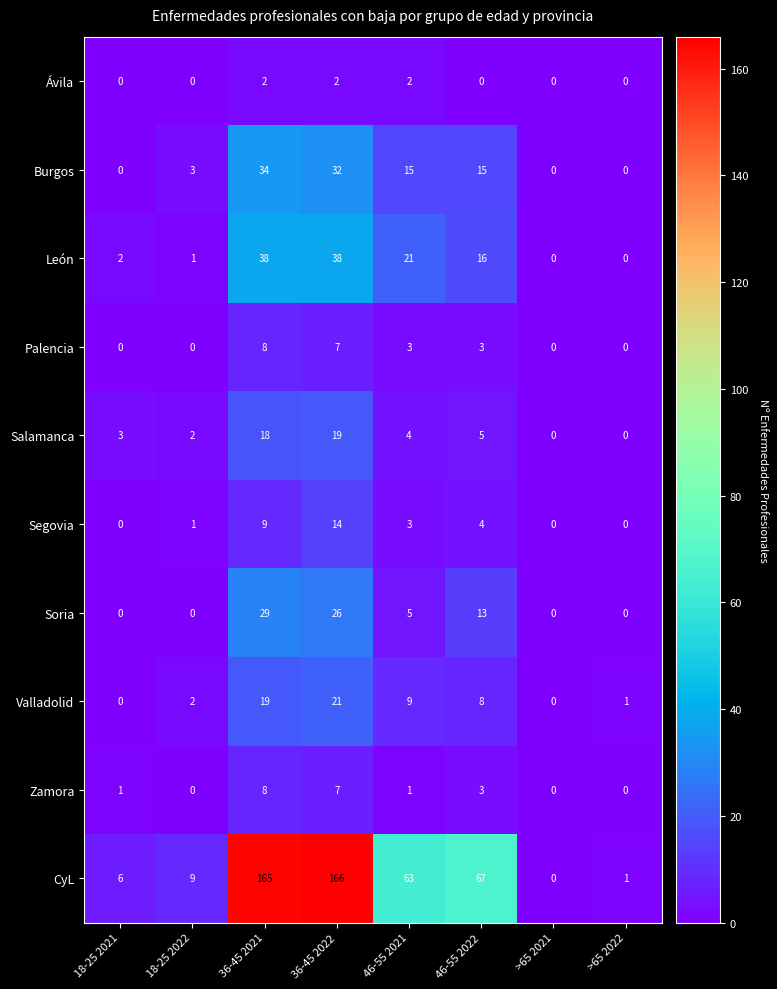

Count the number of data series in this chart.

10